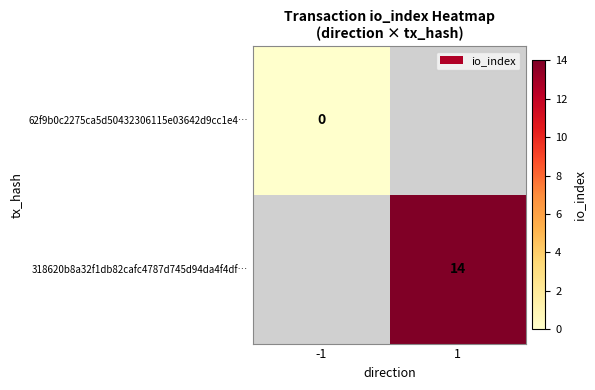

At which label does 318620b8a32f1db82cafc4787d745d94da4f4df… reach its peak?

-1